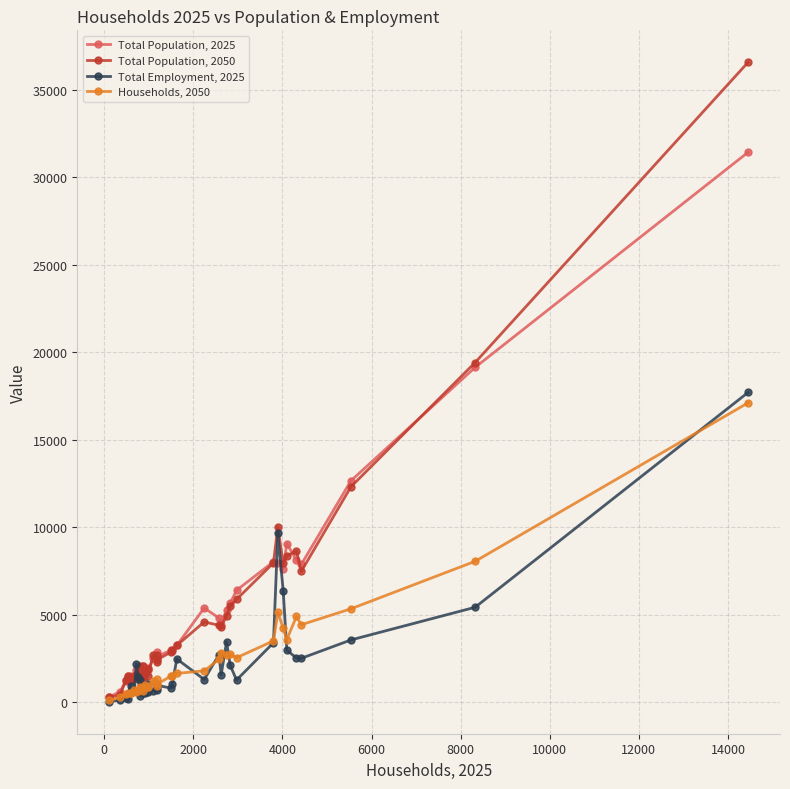

True or false: Total Employment, 2025 has more than 1 points higher than both neighbors.

True